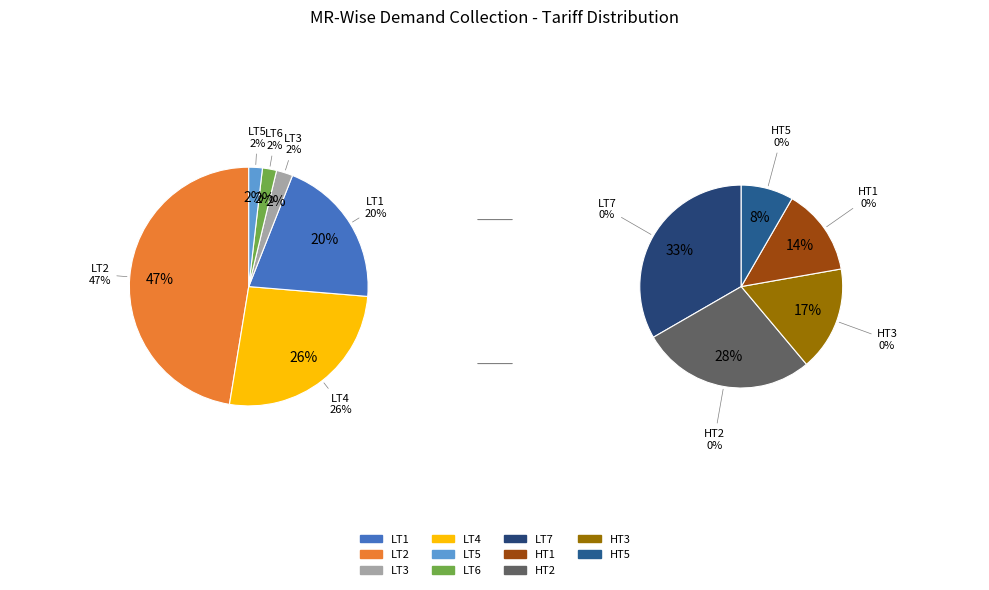

To the nearest percent, what is the difference between the LT1 and LT3 slice percentages?

18%